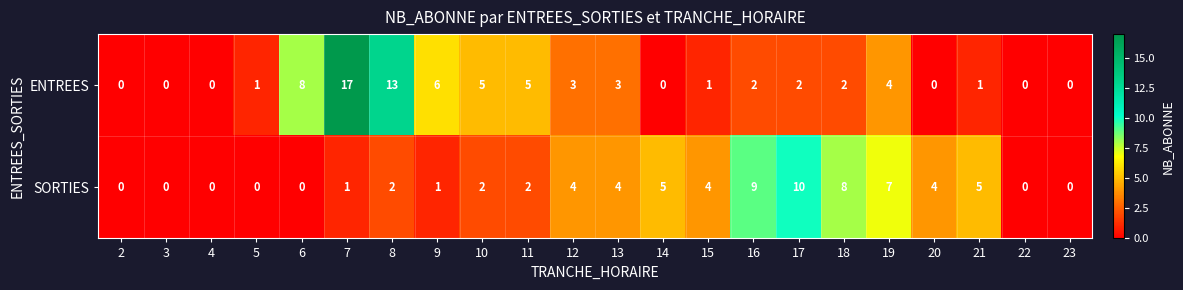

Rank the series by their maximum value, from highest to lowest.

ENTREES, SORTIES